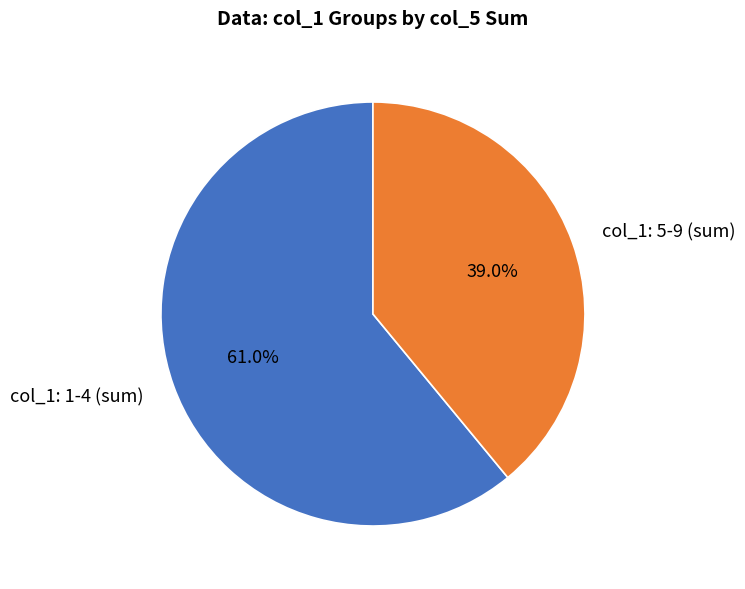

What percentage is NOT represented by col_1: 1-4 (sum)?

39.0%